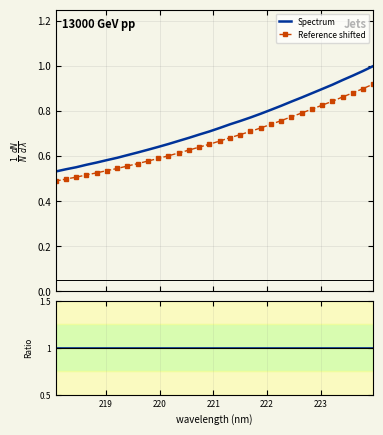

True or false: Spectrum and Reference shifted intersect in this chart.

False